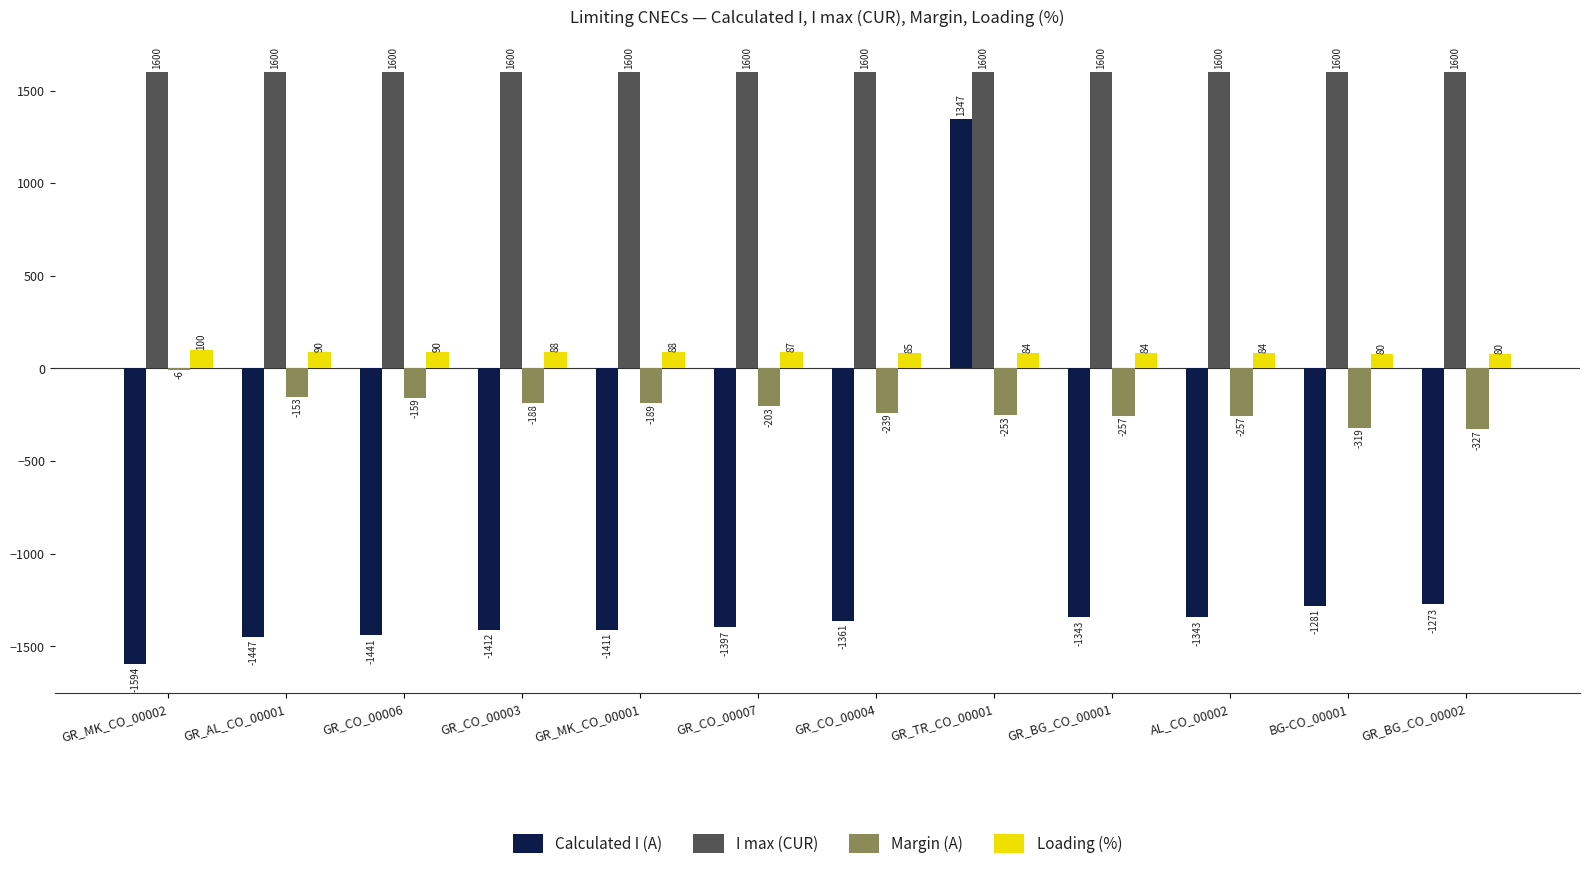

What is the highest value of the Loading (%) series?

100